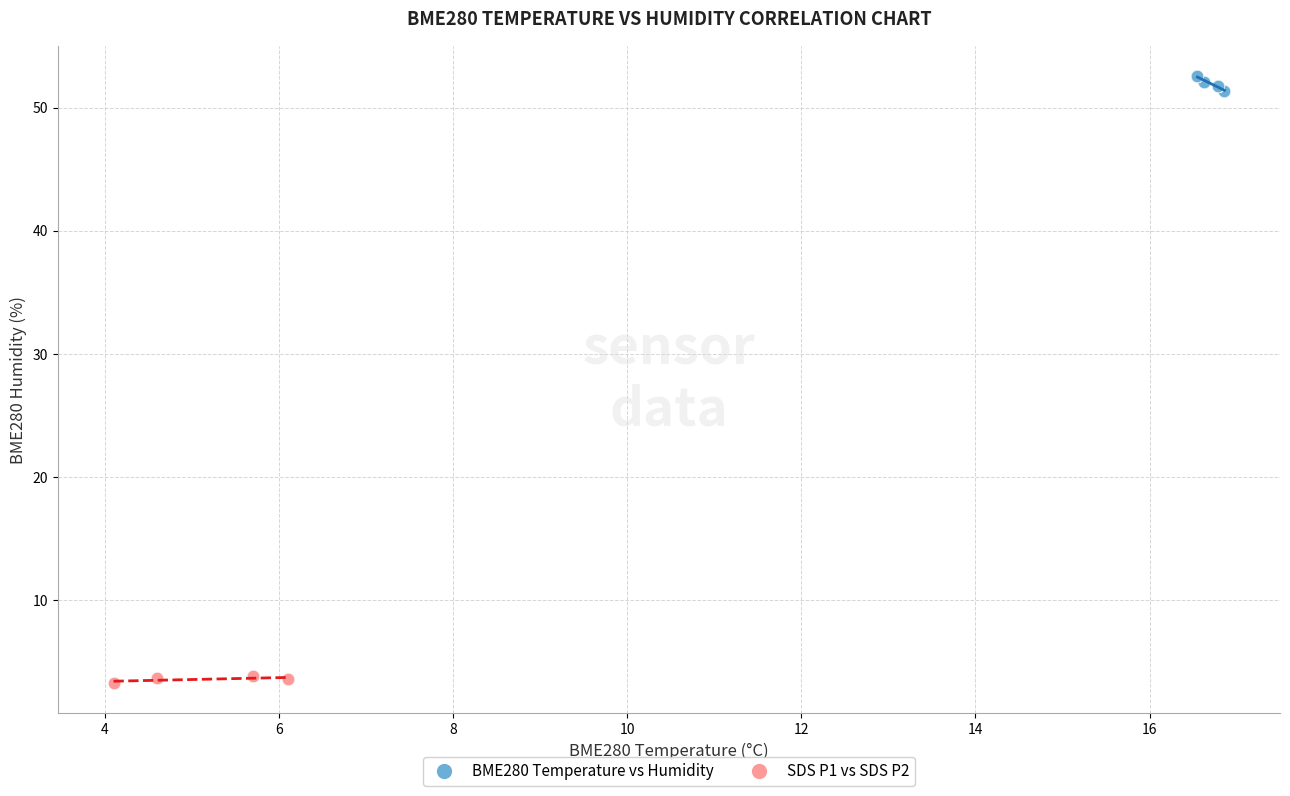

Which series has the largest Y range (max minus min)?

BME280 Temperature vs Humidity